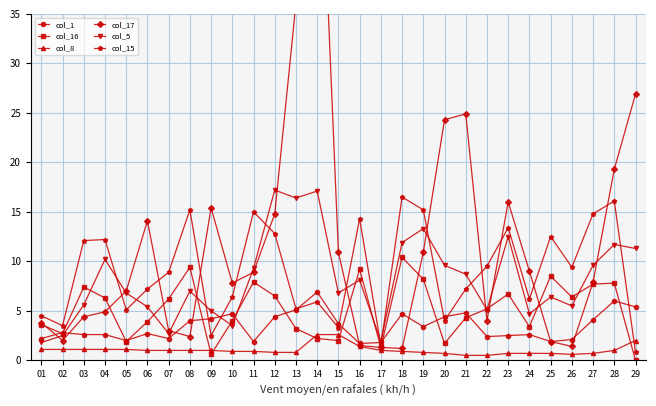

Reading left to right, list all the values displayed in this chart.

col_1: 01=2.2	02=2.8	03=2.6	04=2.6	05=2.0	06=2.7	07=2.2	08=4.0	09=4.2	10=4.7	11=1.9	12=4.4	13=5.1	14=6.9	15=3.7	16=1.7	17=1.8	18=4.7	19=3.4	20=4.4	21=4.8	22=2.4	23=2.5	24=2.6	25=1.9	26=2.1	27=4.1	28=6.0	29=5.4
col_16: 01=3.6	02=2.7	03=7.4	04=6.3	05=1.9	06=3.9	07=6.2	08=9.4	09=0.6	10=4.0	11=7.9	12=6.5	13=3.2	14=2.2	15=2.0	16=9.2	17=1.3	18=10.4	19=8.2	20=1.7	21=4.3	22=5.2	23=6.7	24=3.4	25=8.5	26=6.4	27=7.7	28=7.8	29=0.0
col_8: 01=1.1	02=1.1	03=1.1	04=1.1	05=1.1	06=1.0	07=1.0	08=1.0	09=1.0	10=0.9	11=0.9	12=0.8	13=0.8	14=2.6	15=2.6	16=1.4	17=1.0	18=0.9	19=0.8	20=0.7	21=0.5	22=0.5	23=0.7	24=0.7	25=0.7	26=0.6	27=0.7	28=1.0	29=2.0
col_17: 01=3.8	02=2.0	03=4.4	04=4.9	05=7.0	06=14.1	07=3.0	08=2.4	09=15.4	10=7.8	11=8.9	12=14.8	13=36.1	14=61.8	15=10.9	16=1.5	17=1.3	18=1.2	19=10.9	20=24.3	21=24.9	22=4.0	23=16.0	24=9.0	25=1.9	26=1.4	27=7.9	28=19.3	29=26.9
col_5: 01=1.8	02=2.5	03=5.6	04=10.2	05=6.8	06=5.4	07=2.7	08=7.0	09=5.0	10=3.5	11=9.3	12=17.2	13=16.4	14=17.1	15=6.8	16=8.1	17=1.9	18=11.9	19=13.3	20=9.6	21=8.7	22=5.1	23=12.5	24=4.7	25=6.4	26=5.5	27=9.6	28=11.7	29=11.3
col_15: 01=4.5	02=3.5	03=12.1	04=12.2	05=5.1	06=7.2	07=8.9	08=15.2	09=2.5	10=6.4	11=15.0	12=12.8	13=5.2	14=5.9	15=3.3	16=14.3	17=1.5	18=16.5	19=15.2	20=4.0	21=7.2	22=9.5	23=13.4	24=6.2	25=12.5	26=9.4	27=14.8	28=16.1	29=0.8